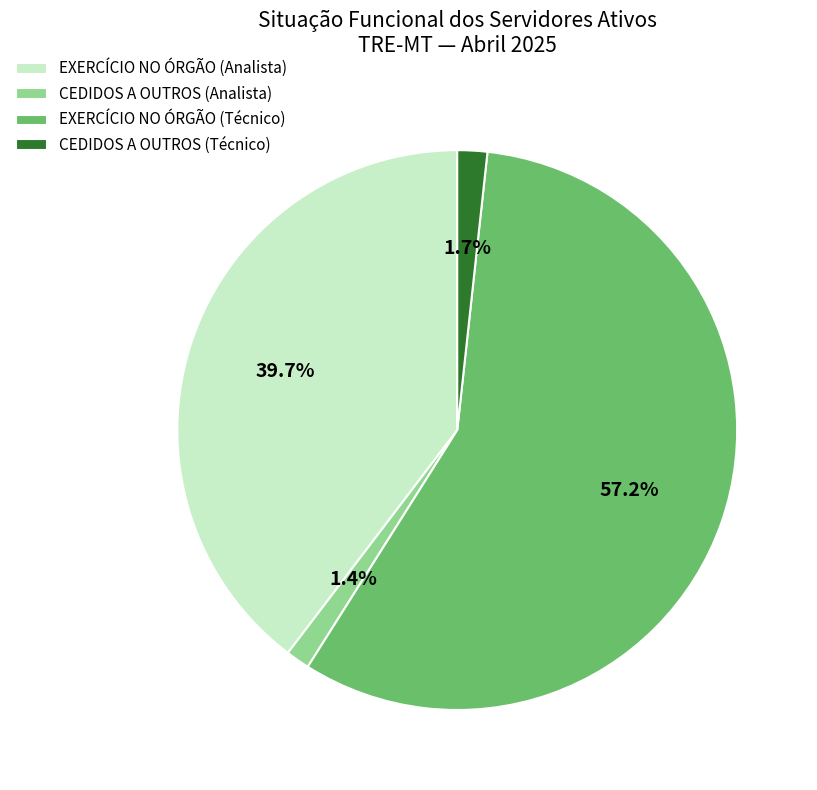

Approximately how many times larger is the value at CEDIDOS A OUTROS (Técnico) compared to CEDIDOS A OUTROS (Analista)?

1.2